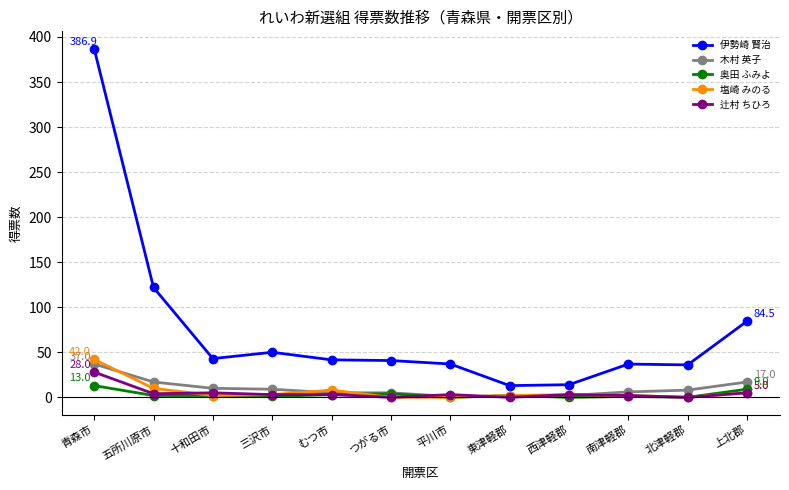

True or false: 木村 英子 has a value of 17.0 at 上北郡.

True